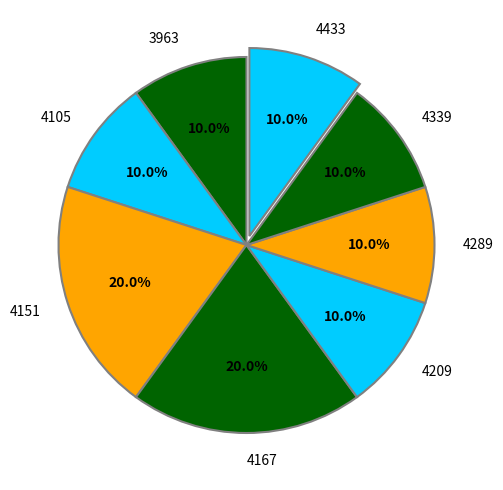

What percentage is the 4151 slice, to the nearest percent?

20%